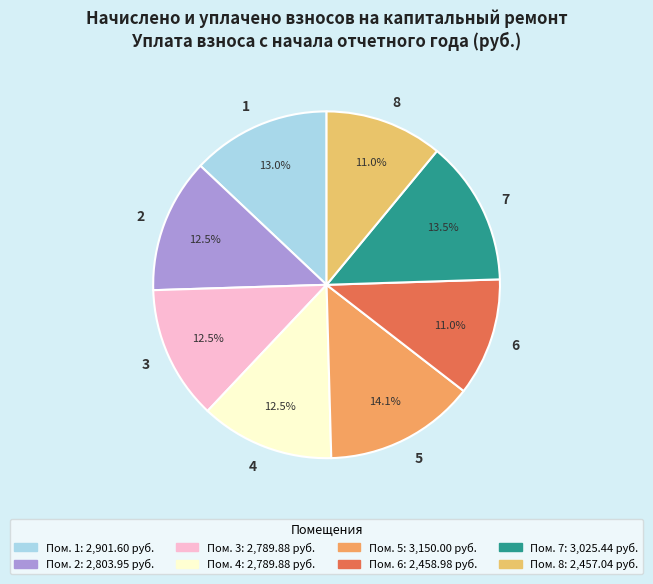

Which category has the biggest portion of the pie?

5